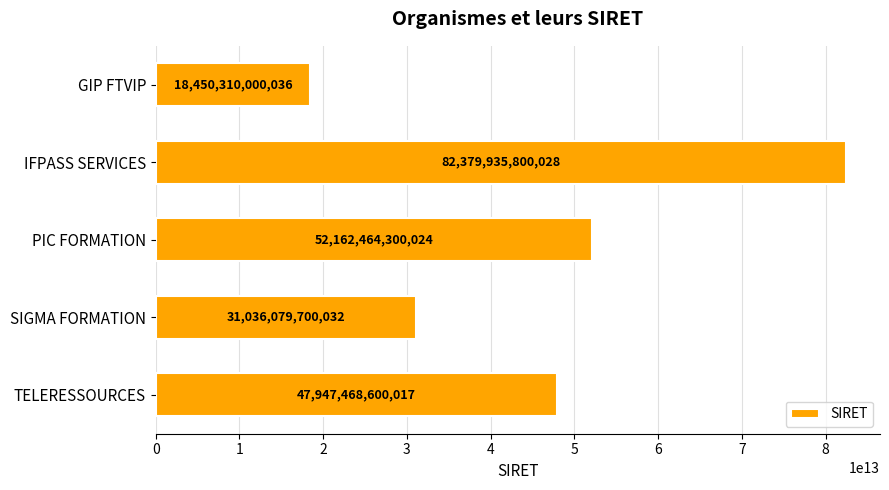

Rank the categories by value from highest to lowest.

IFPASS SERVICES, PIC FORMATION, TELERESSOURCES, SIGMA FORMATION, GIP FTVIP